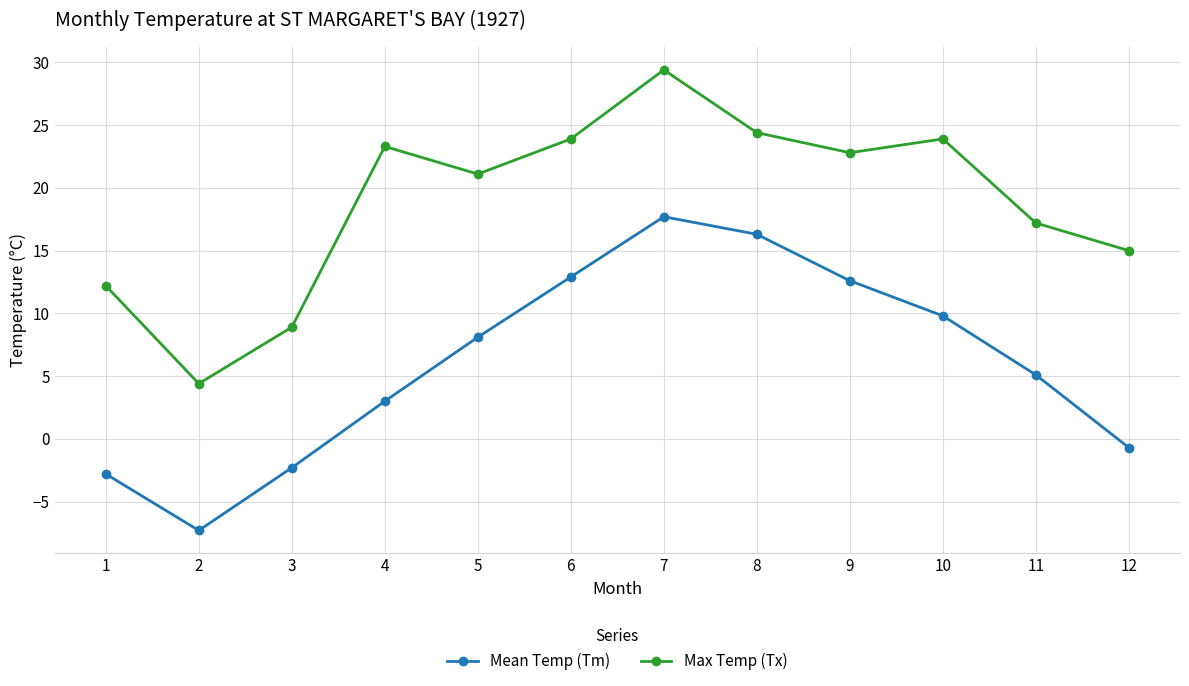

What is the difference between the maximum and minimum values in the Mean Temp (Tm) series?

25.0